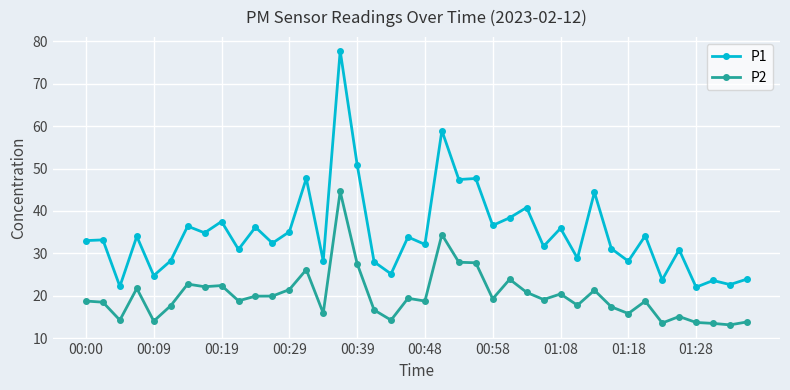

What is the sum of all P2 values?

802.8